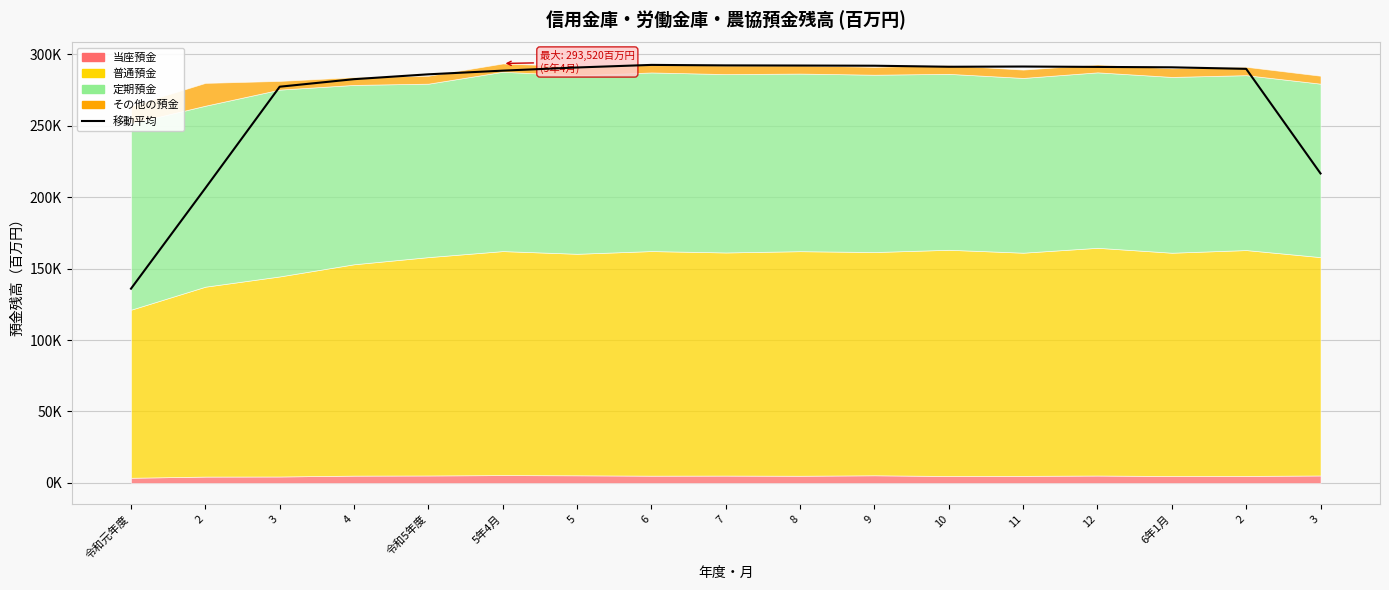

What is the average value?

270983.4